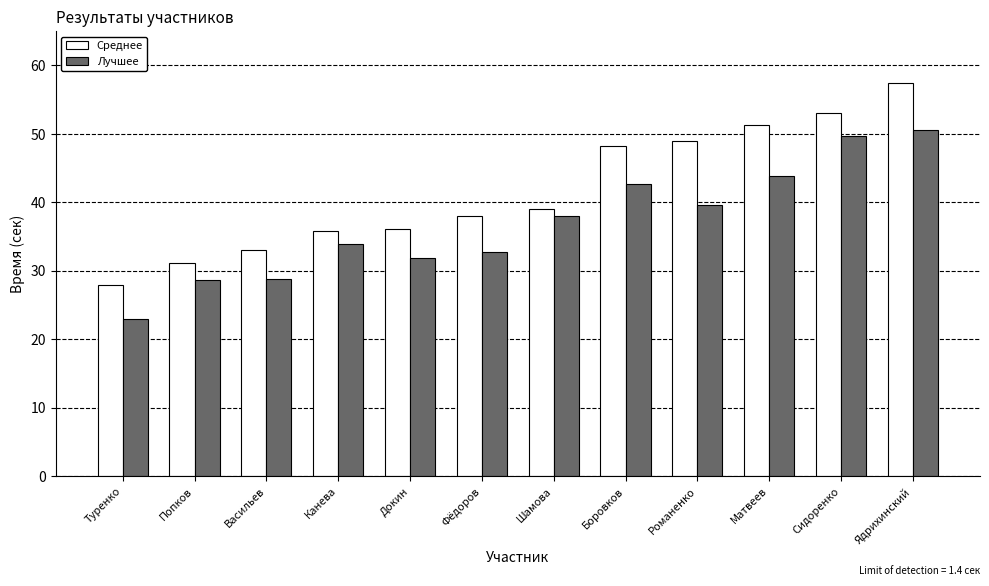

True or false: Среднее has a value of 50.8 at Фёдоров.

False